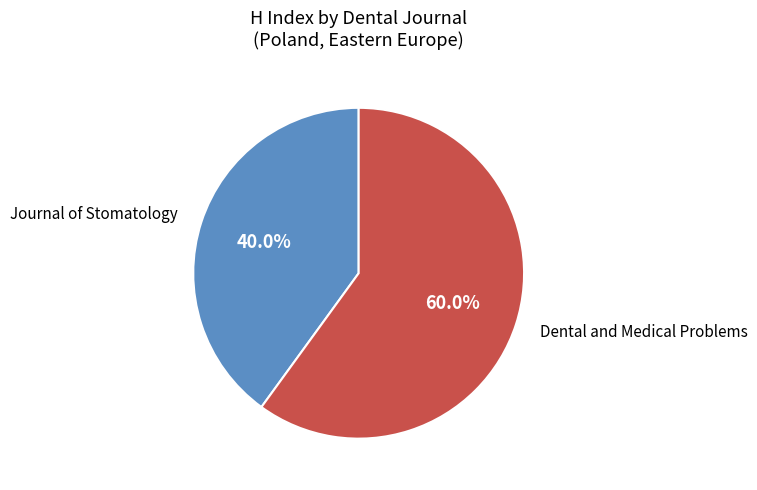

What percentage is the Dental and Medical Problems slice, to the nearest percent?

60%